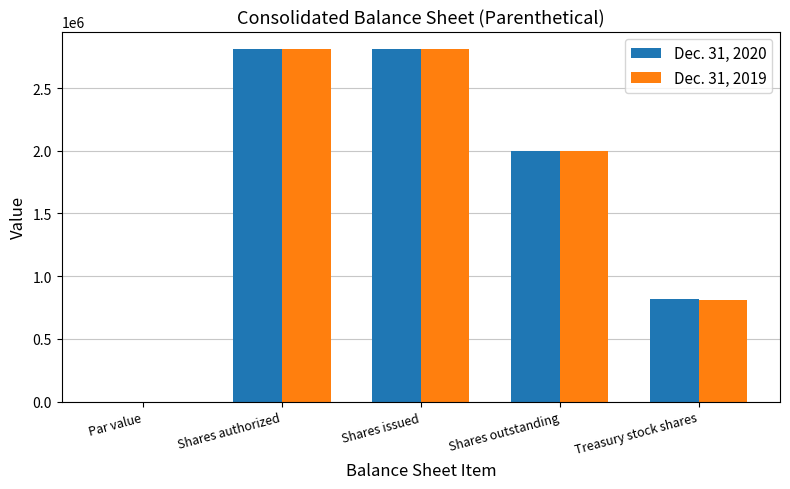

How many groups of bars are there?

5